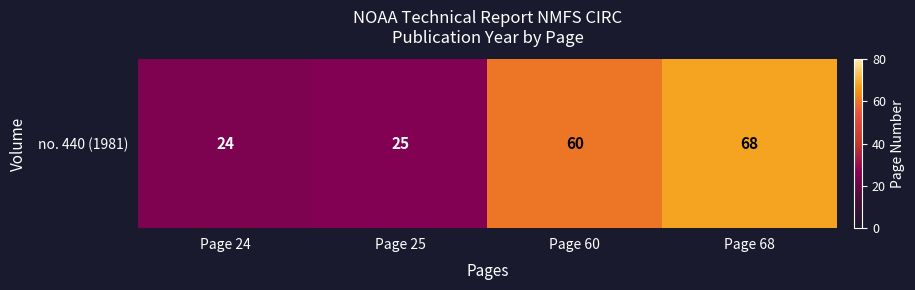

Rank the categories by value from lowest to highest.

Page 24, Page 25, Page 60, Page 68